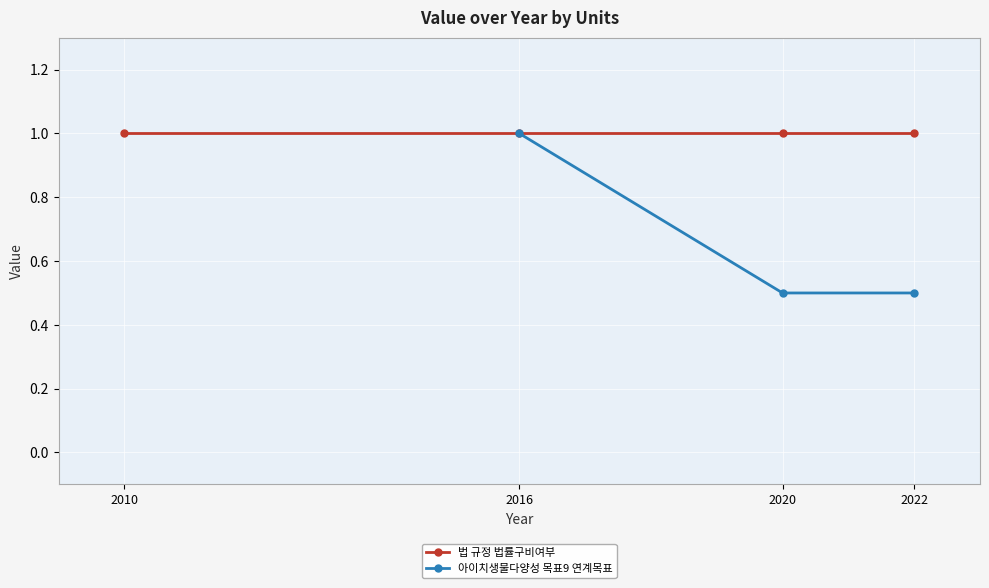

What is the value of the 법 규정 법률구비여부 point at the 1st from the left?

1